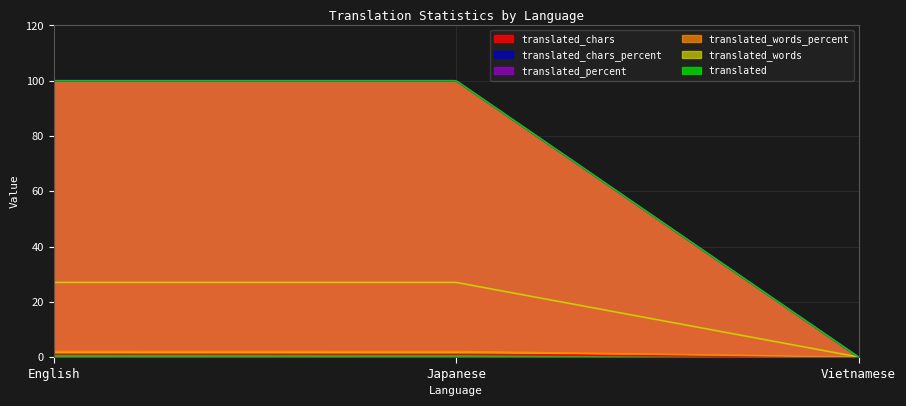

Is the value of translated_words_percent at Vietnamese greater than the value of translated_words at English?

No